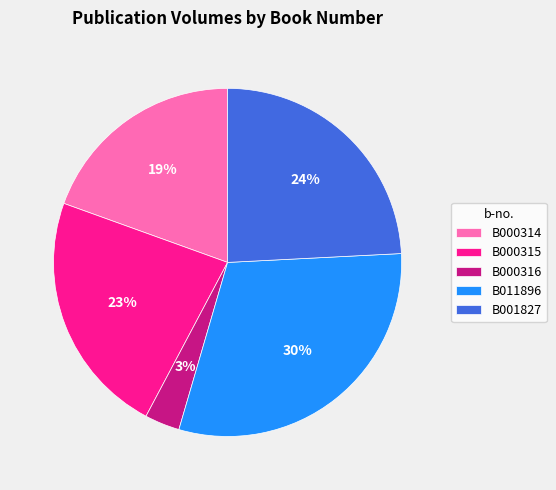

The B011896 slice represents 30% of the pie. True or false?

True